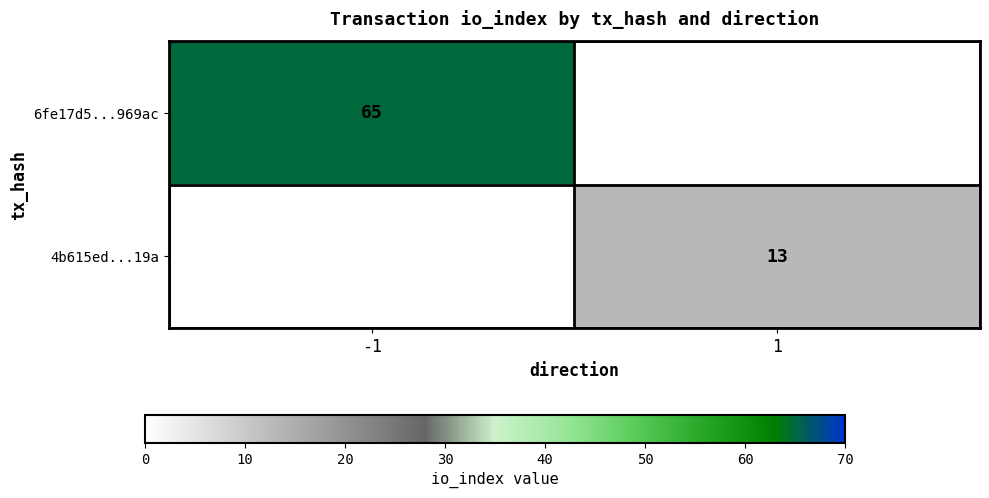

What is the spread (max minus min) of values at -1?

65